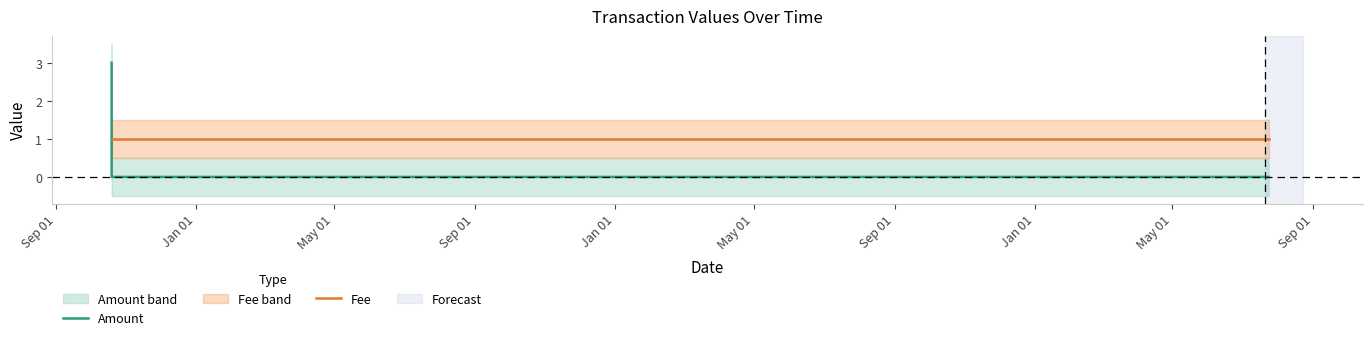

What is the maximum value for Amount?

3